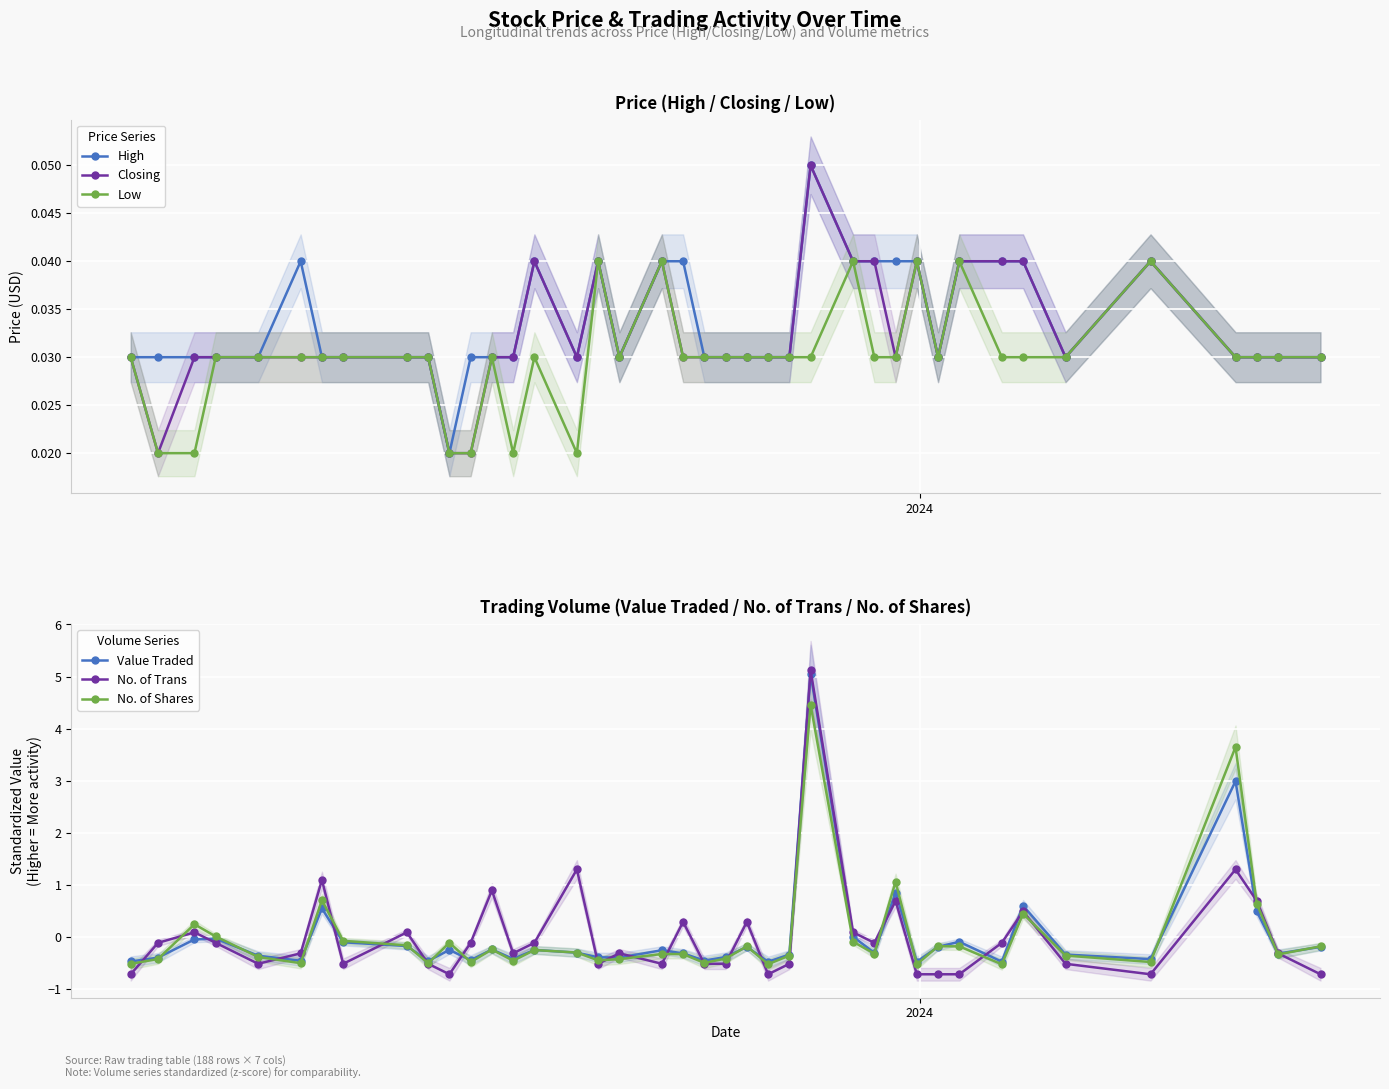

What is the highest value of the Value Traded series?

5.1